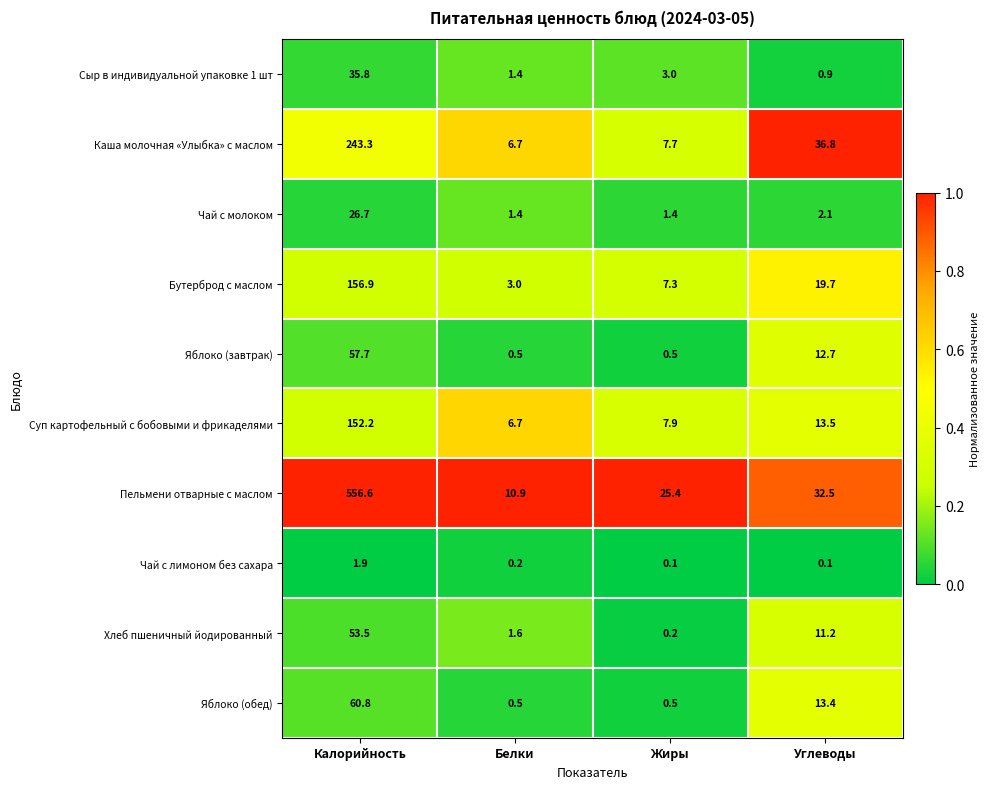

Rank the series at Углеводы from lowest to highest value.

Чай с лимоном без сахара, Сыр в индивидуальной упаковке 1 шт, Чай с молоком, Хлеб пшеничный йодированный, Яблоко (завтрак), Яблоко (обед), Суп картофельный с бобовыми и фрикаделями, Бутерброд с маслом, Пельмени отварные с маслом, Каша молочная «Улыбка» с маслом